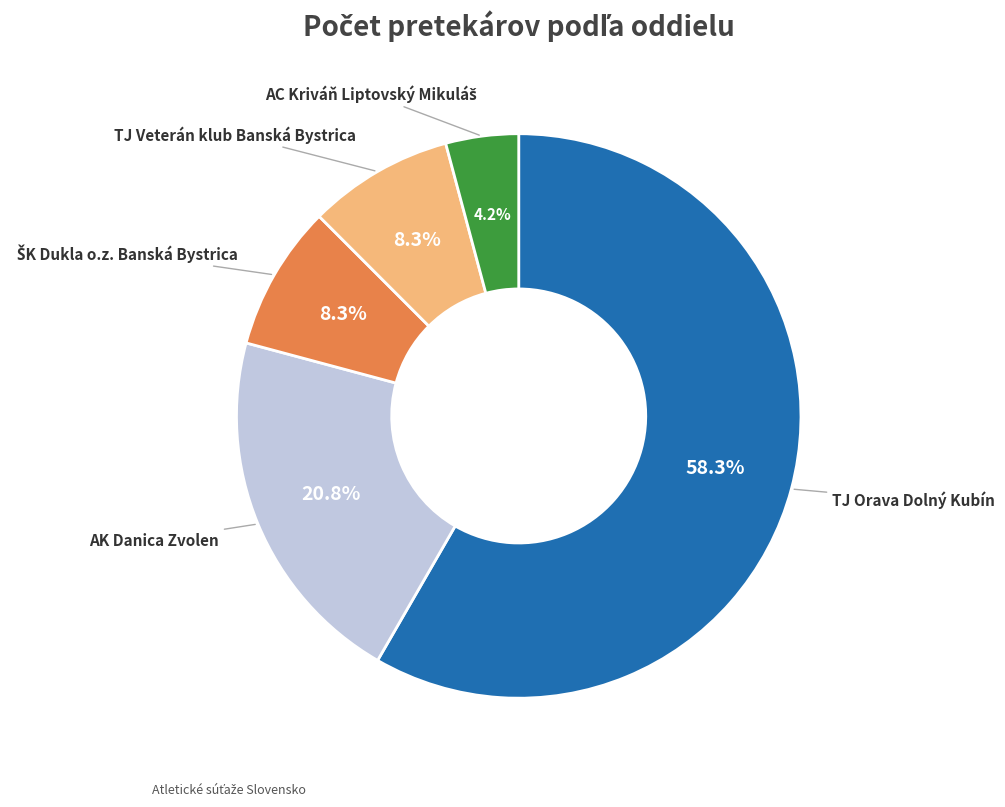

To the nearest percent, what is the average slice percentage?

20%